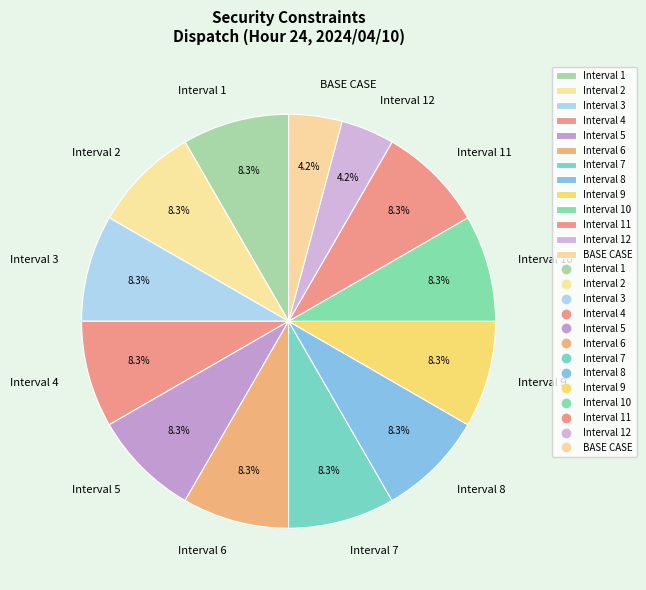

To the nearest percent, what is the average slice percentage?

8%